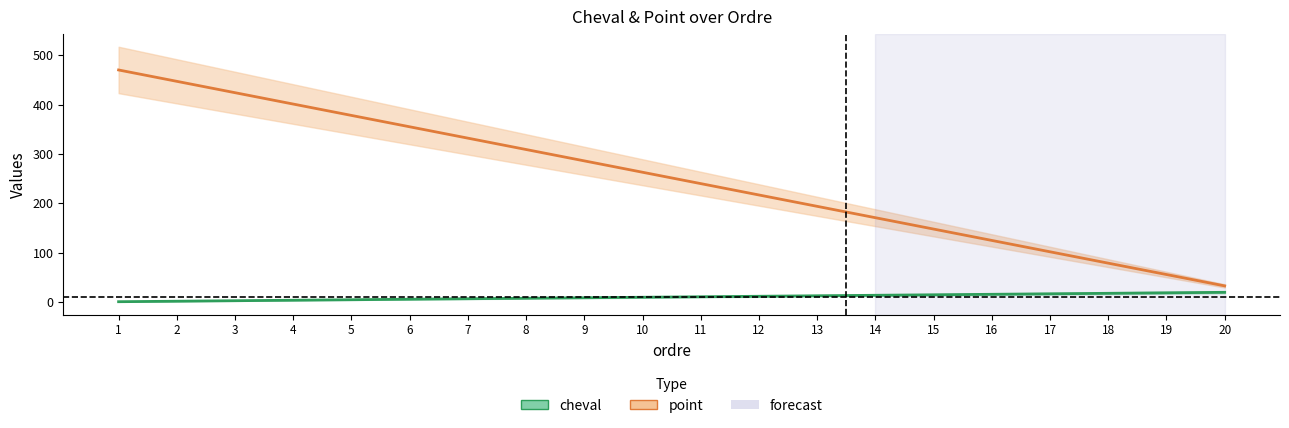

Rank the series at 12 from highest to lowest value.

point, cheval